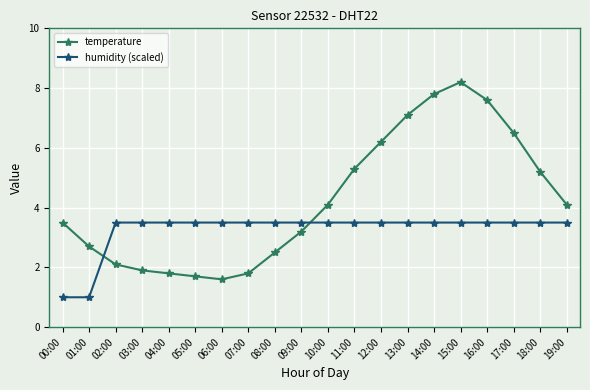

True or false: temperature and humidity (scaled) intersect in this chart.

True